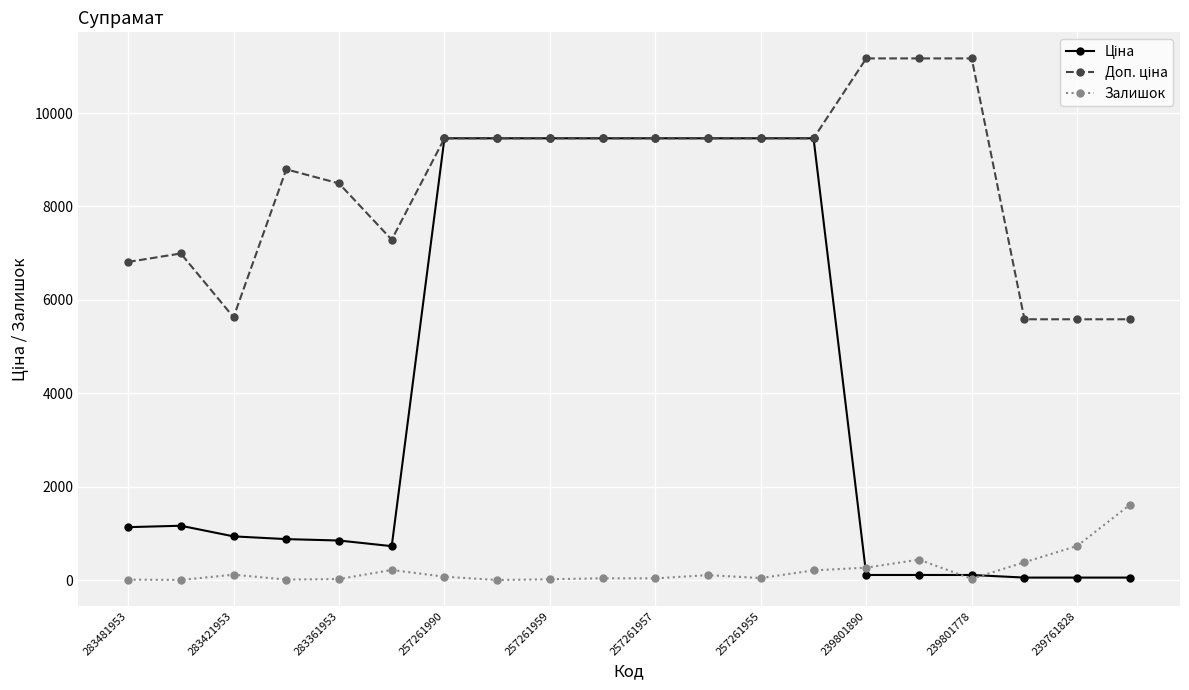

What is the maximum value shown in the chart?

11169.0